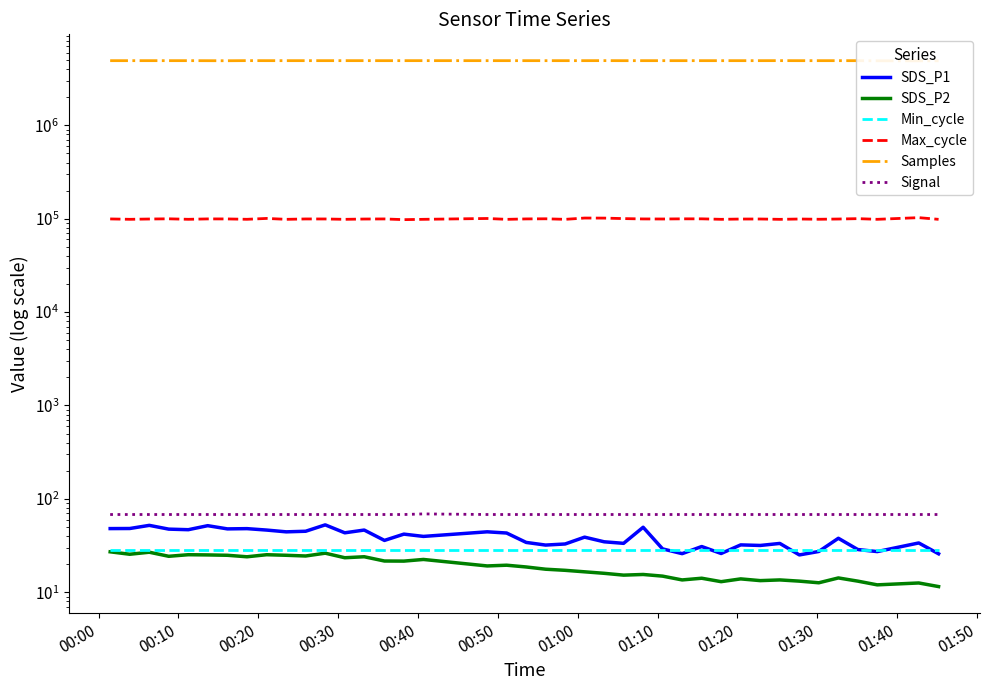

What is the average value of the Max_cycle series?

99451.5